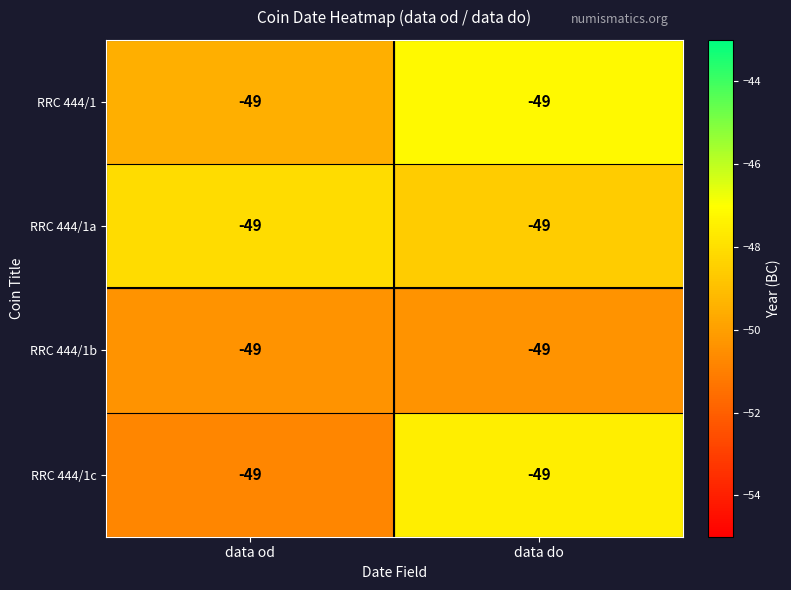

Which label corresponds to the largest value in the chart?

data do